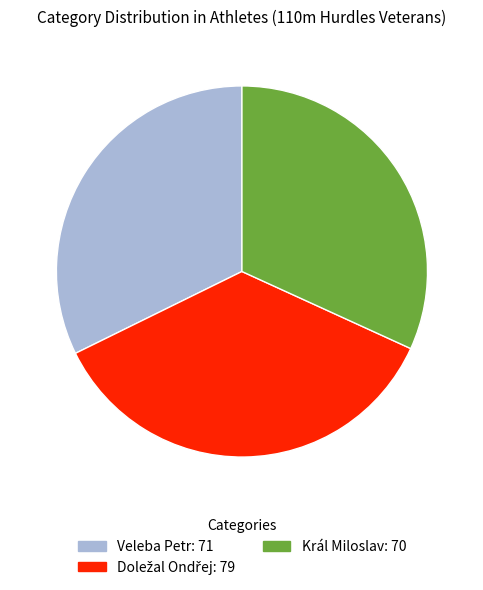

The Veleba Petr slice represents 23% of the pie. True or false?

False